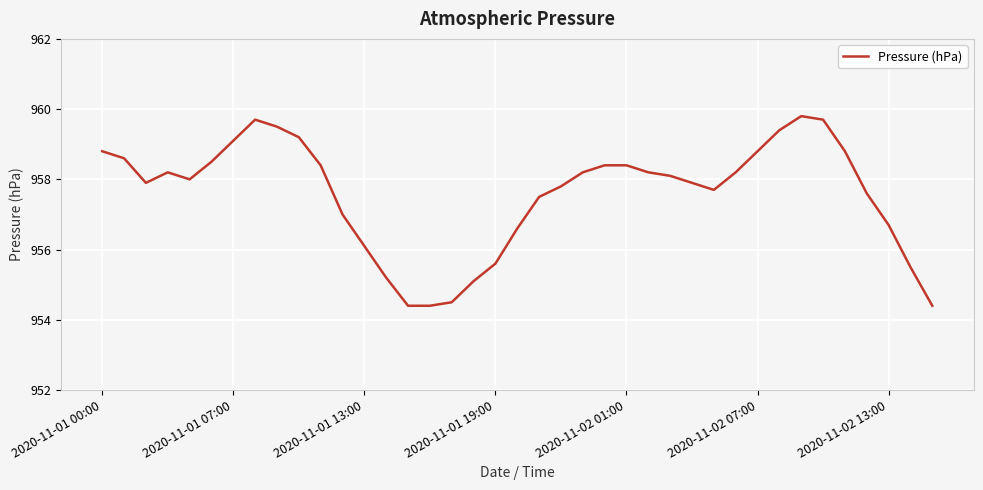

What is the greatest value displayed?

959.8